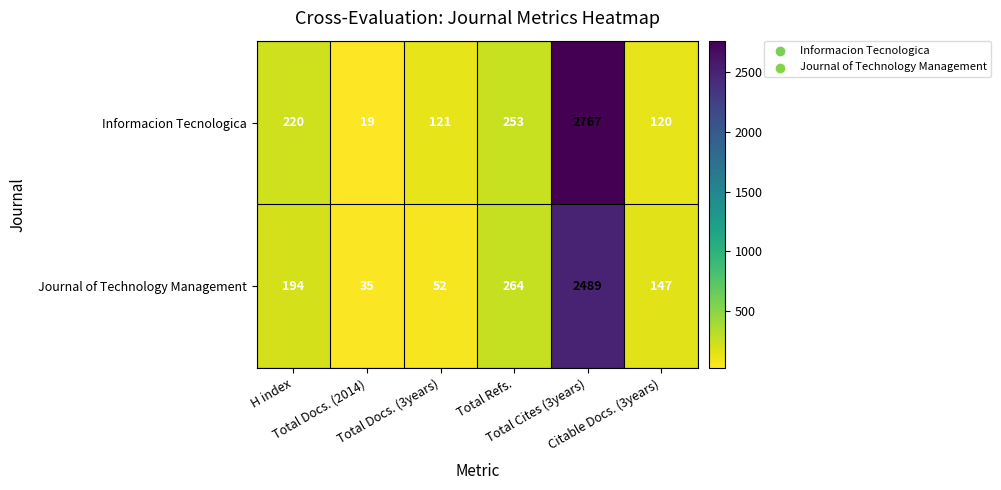

What is the average value of the Informacion Tecnologica series?

583